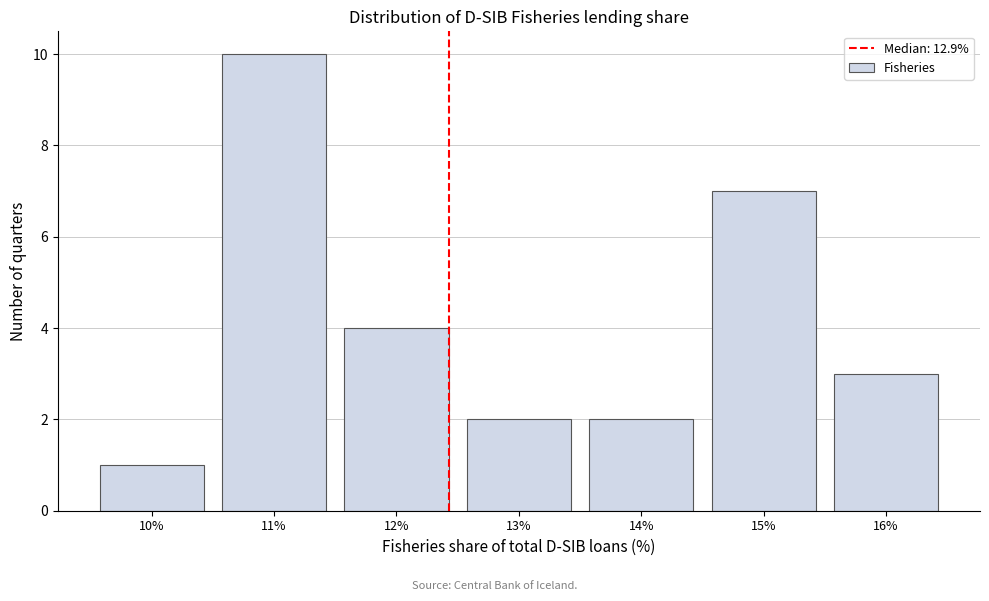

Reading left to right, transcribe all the data shown in this chart.

10%=1	11%=10	12%=4	13%=2	14%=2	15%=7	16%=3